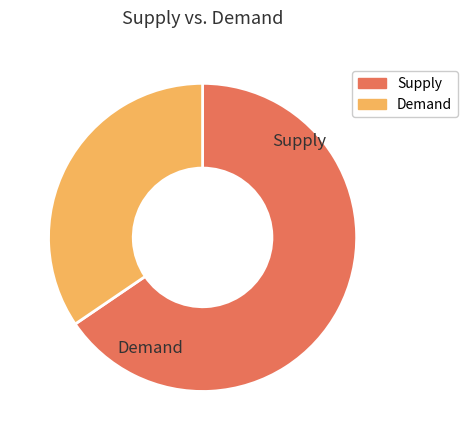

Is it true that pct15 is 8% of the pie?

False